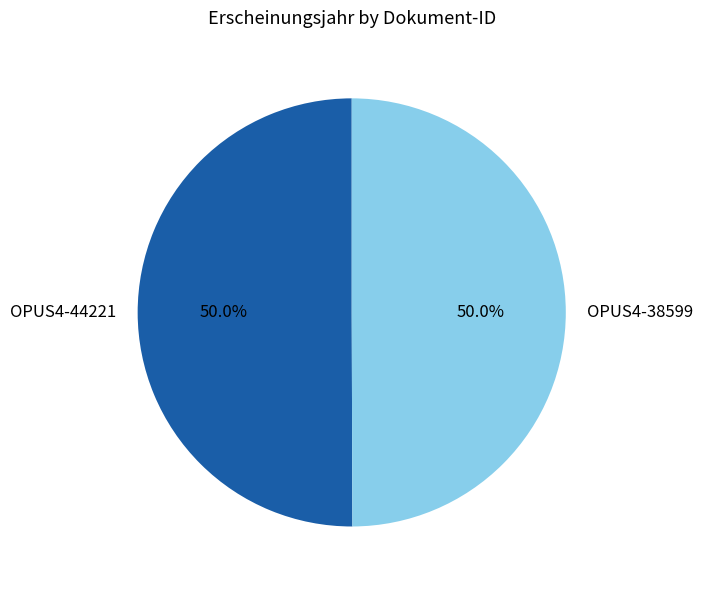

What is the ratio of the value at OPUS4-38599 to the value at OPUS4-44221?

1.0